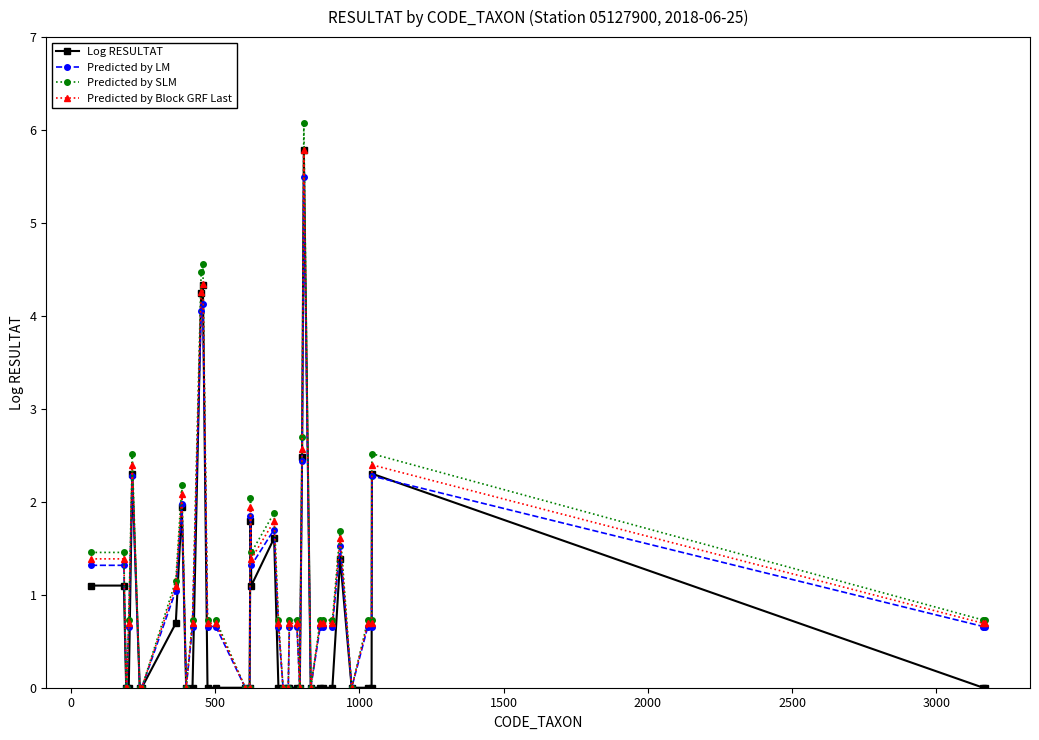

Rank the series by their average value, from highest to lowest.

Predicted by SLM, Predicted by Block GRF Last, Predicted by LM, Log RESULTAT